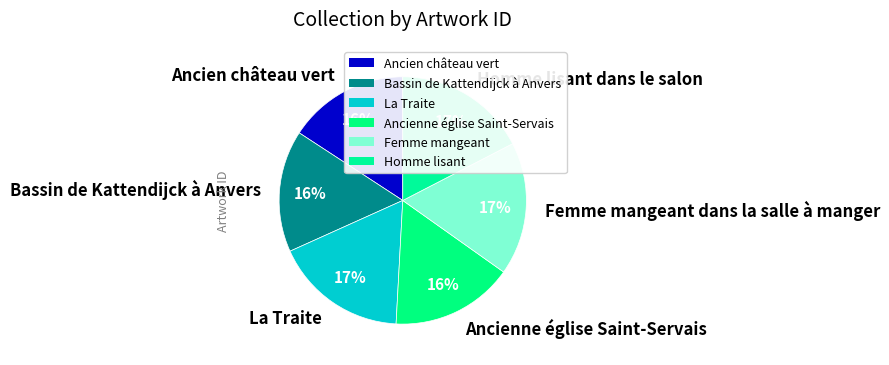

Is La Traite the majority of the pie?

No